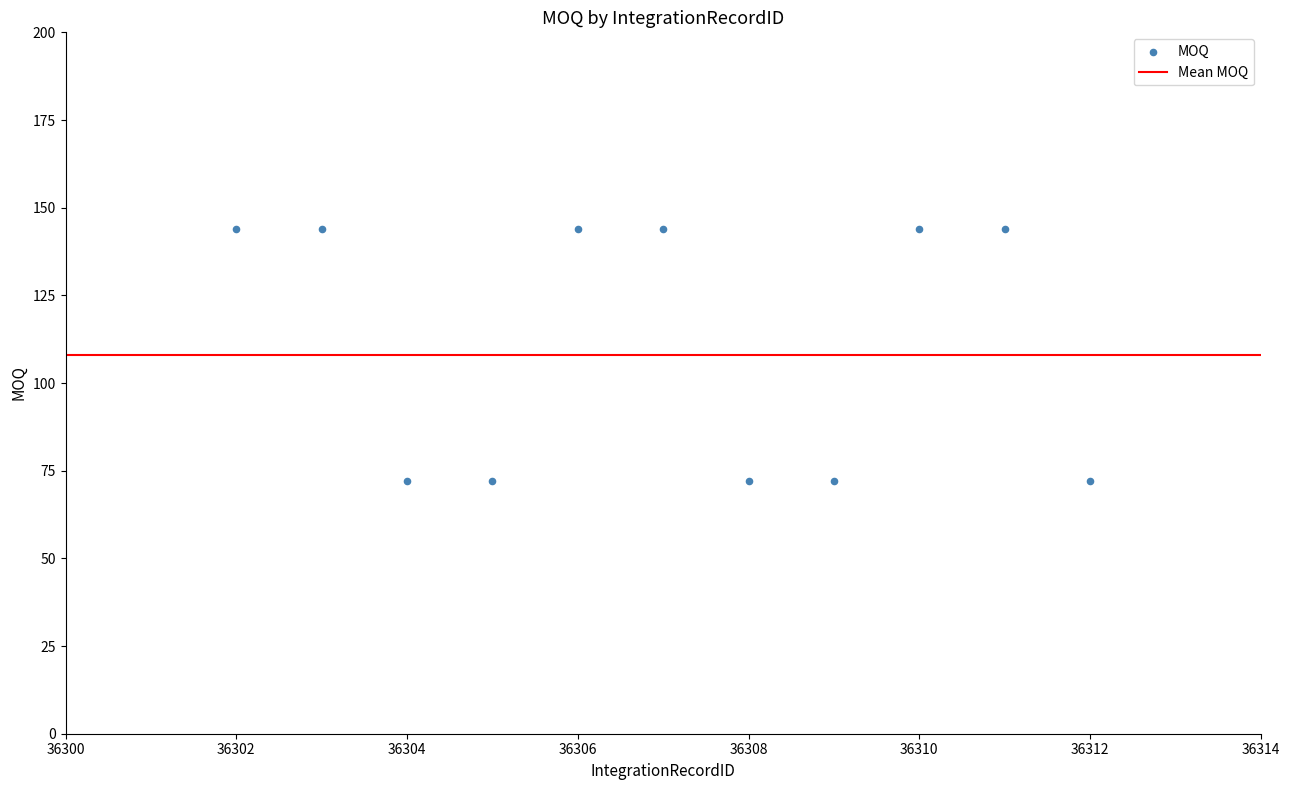

What is the range of X values (max minus min)?

10